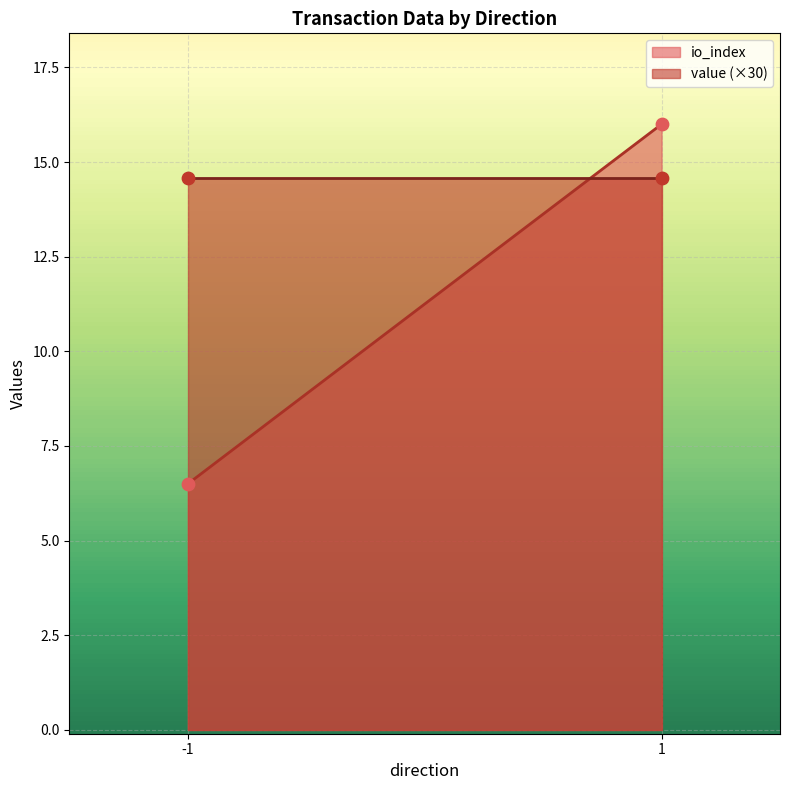

What are all the series names shown in the legend?

io_index, value